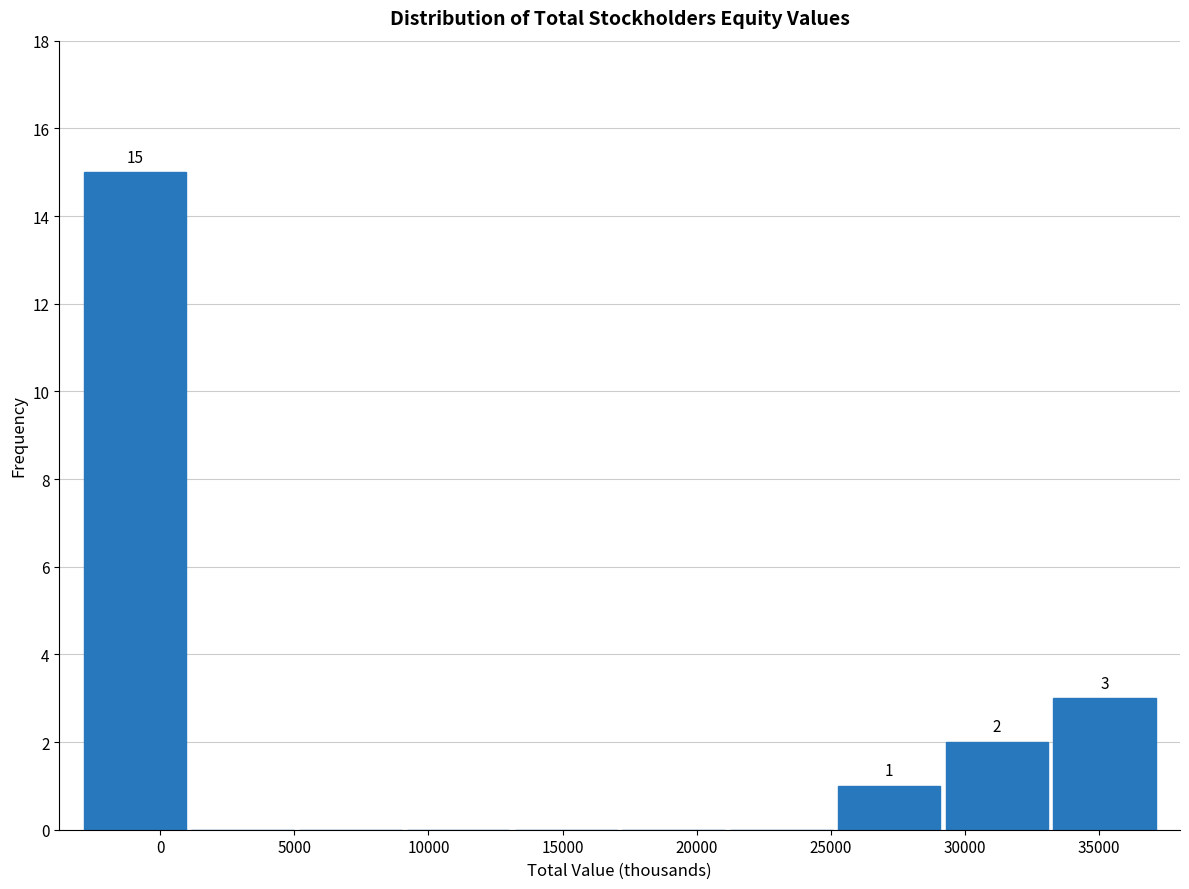

Over which range of the x-axis is the bar tallest?

-3000 to 1000